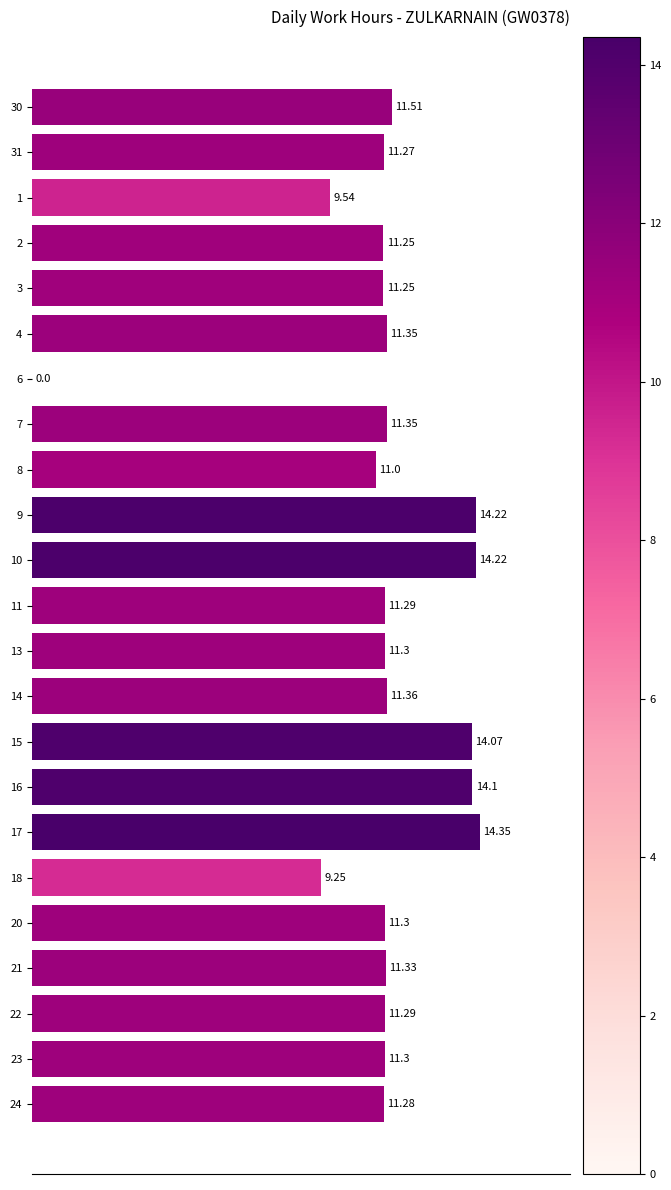

What is the sum of all values?

259.2